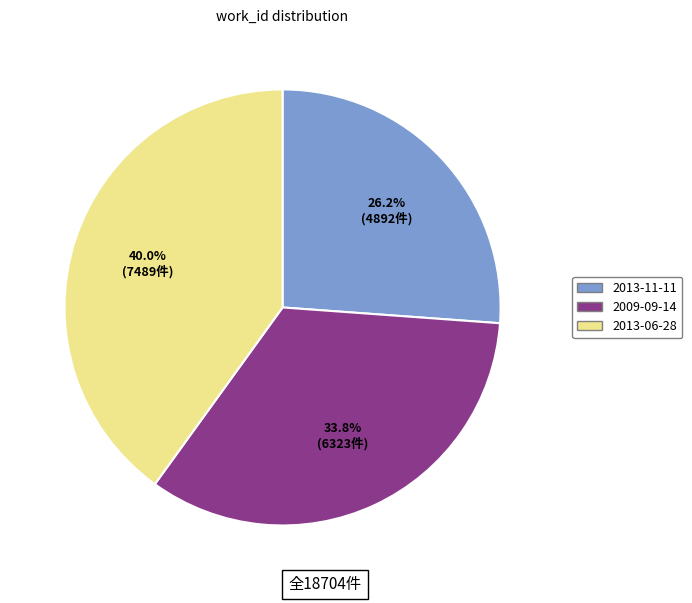

How many segments does this pie chart have?

3